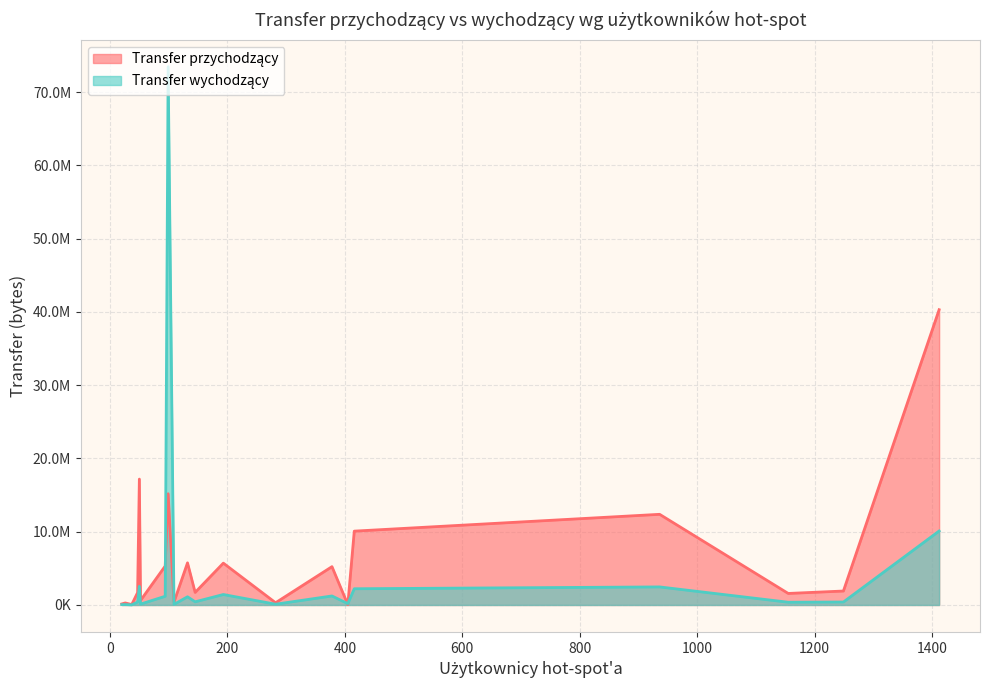

The value of Transfer przychodzący at 145 is 1715064. True or false?

True